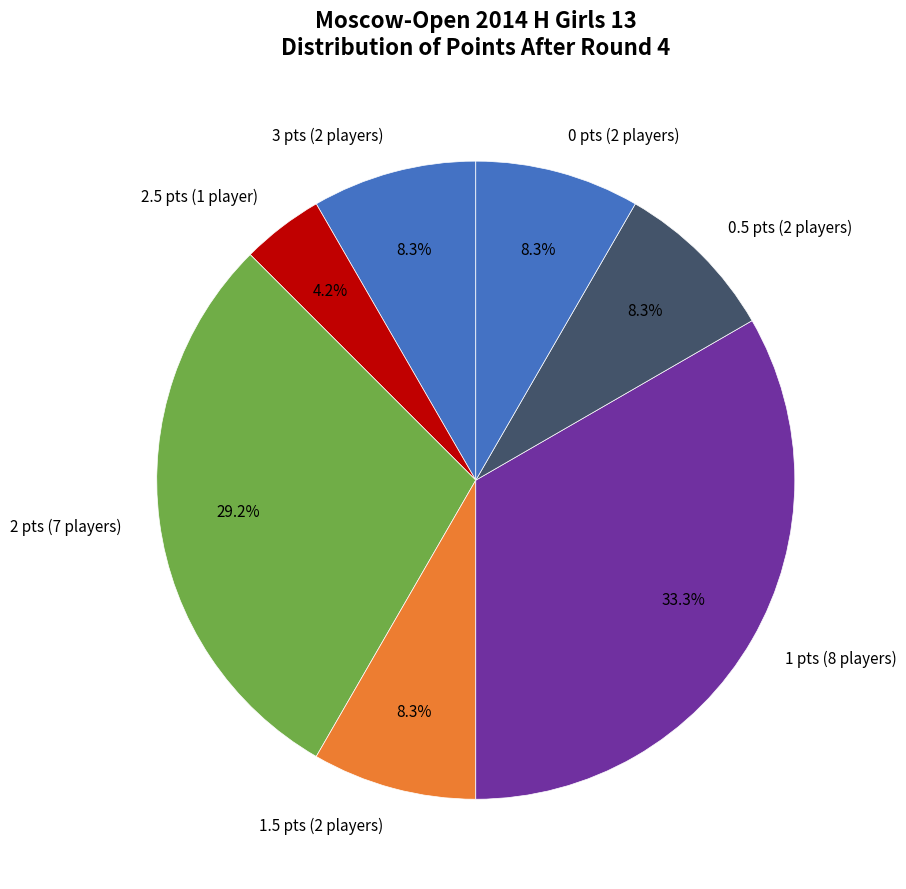

What is the ratio of the value at 3 pts (2 players) to the value at 0.5 pts (2 players)?

1.0